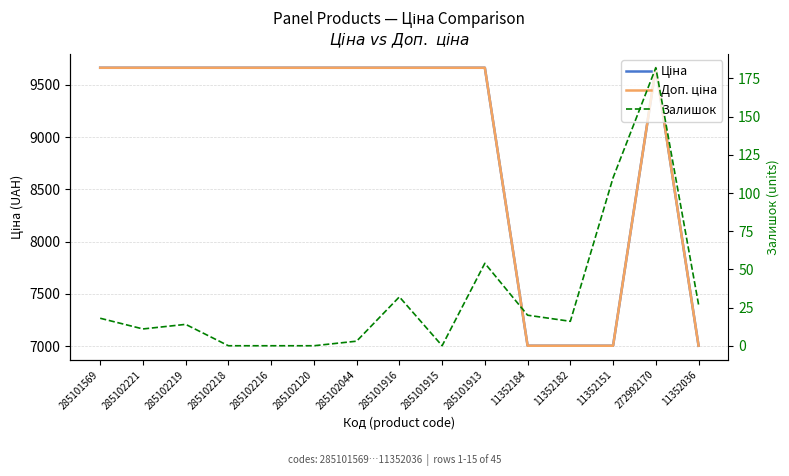

At which label does Залишок first exceed 16?

285101569